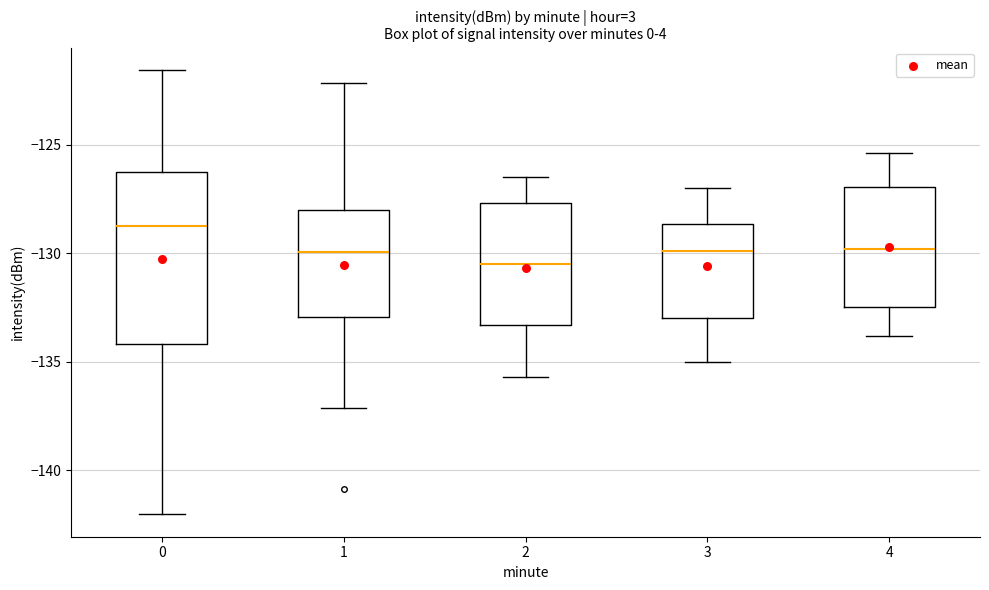

Where does the upper whisker of the box at x = 1 end on the y-axis? The values are not printed on the chart, so give them approximately, as read against the axis.

-122.0